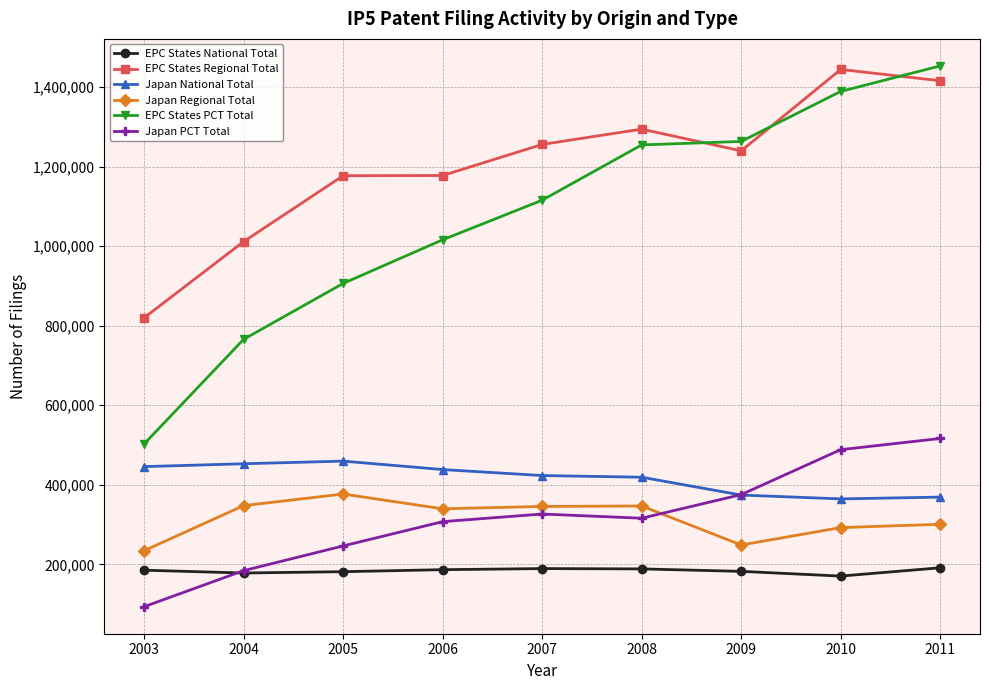

True or false: Japan National Total and Japan PCT Total intersect in this chart.

True